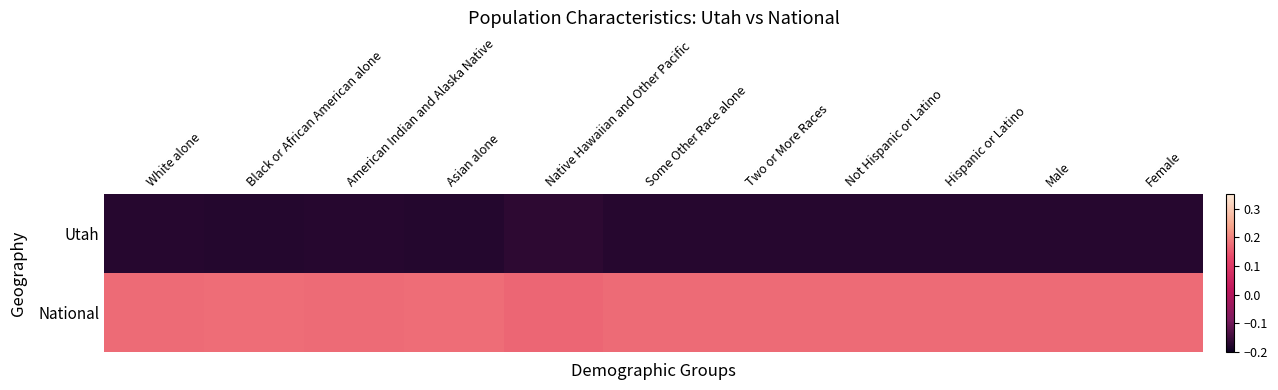

Rank the series by their average value, from lowest to highest.

Utah, National